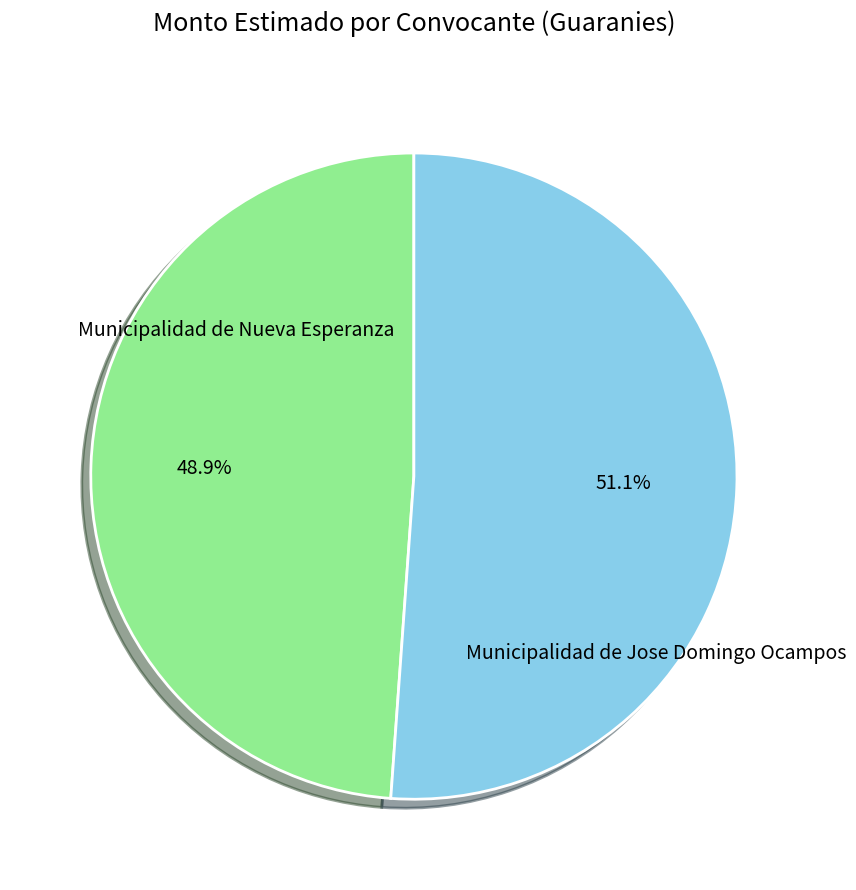

What percentage is the Municipalidad de Nueva Esperanza slice, to the nearest percent?

49%